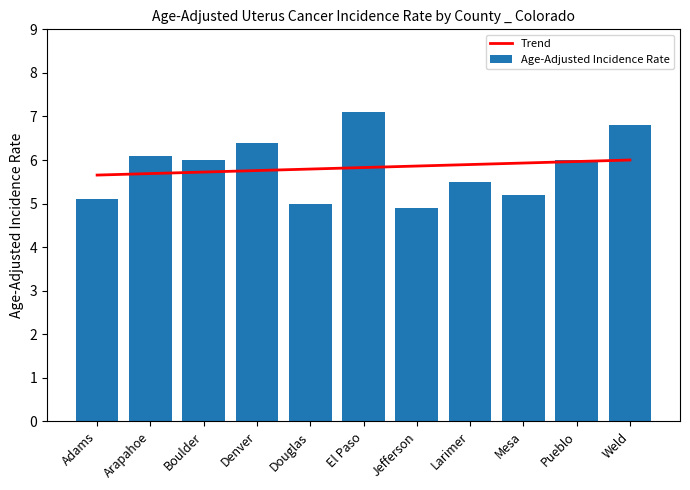

What are all the series names shown in the legend?

Trend, Age-Adjusted Incidence Rate